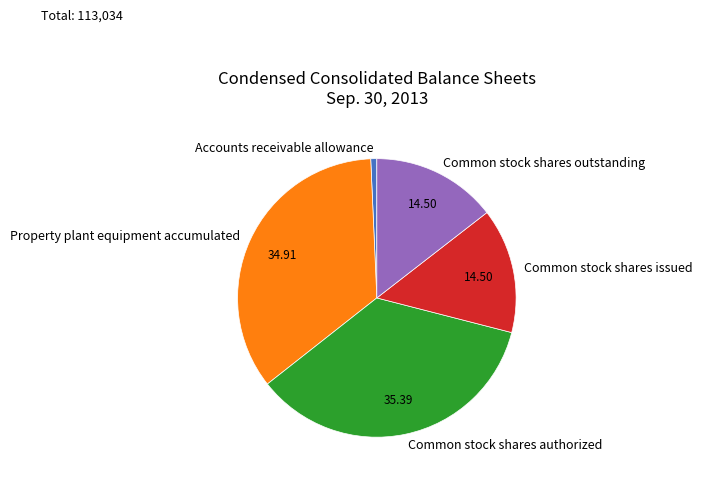

Is there a majority slice in this chart?

No